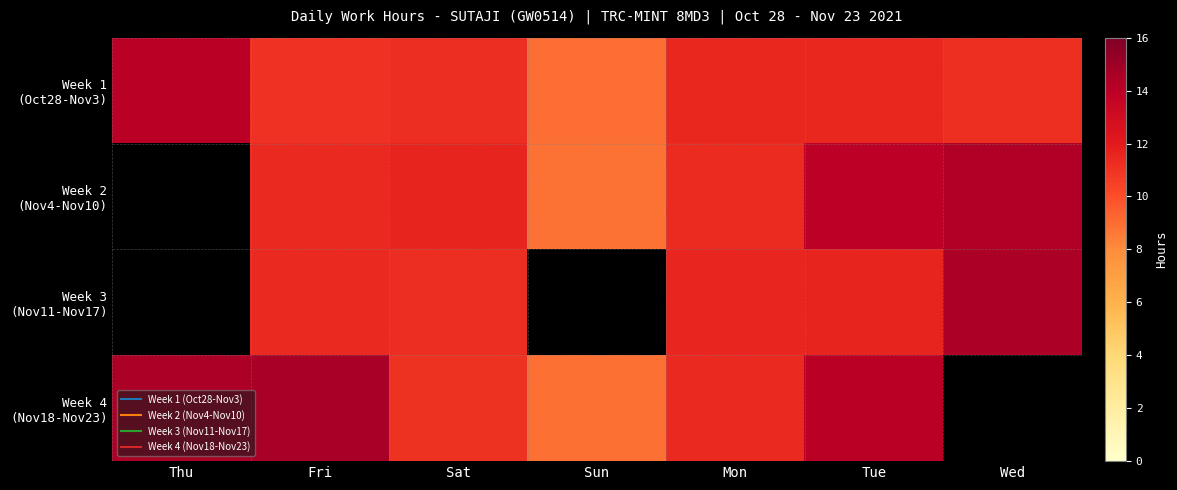

How many values in Week 4 (Nov18-Nov23) are above zero?

6